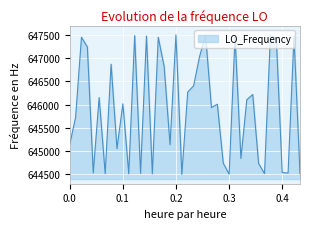

What is the difference between the maximum and minimum values?

3003.6